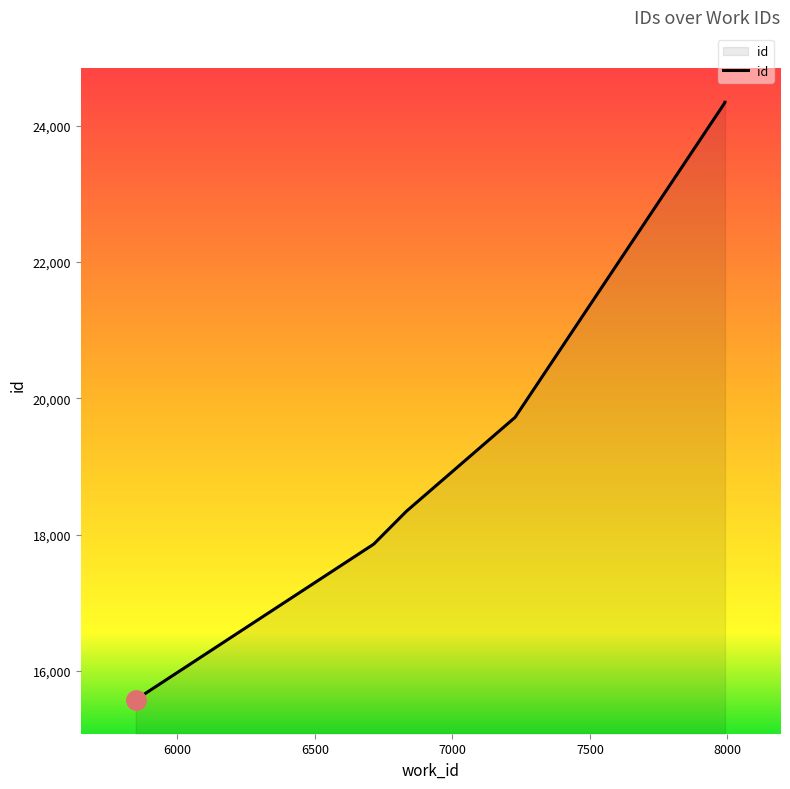

List the labels in order of value, smallest first.

5849, 5850, 5850, 6714, 6833, 7228, 7991, 7991, 7991, 7991